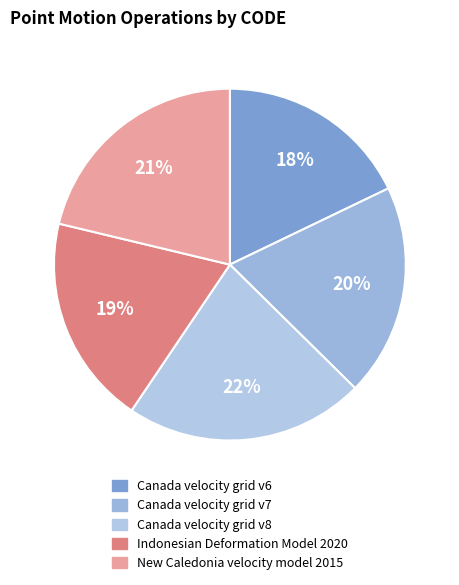

To the nearest percent, what percentage of the pie is New Caledonia velocity model 2015?

21%